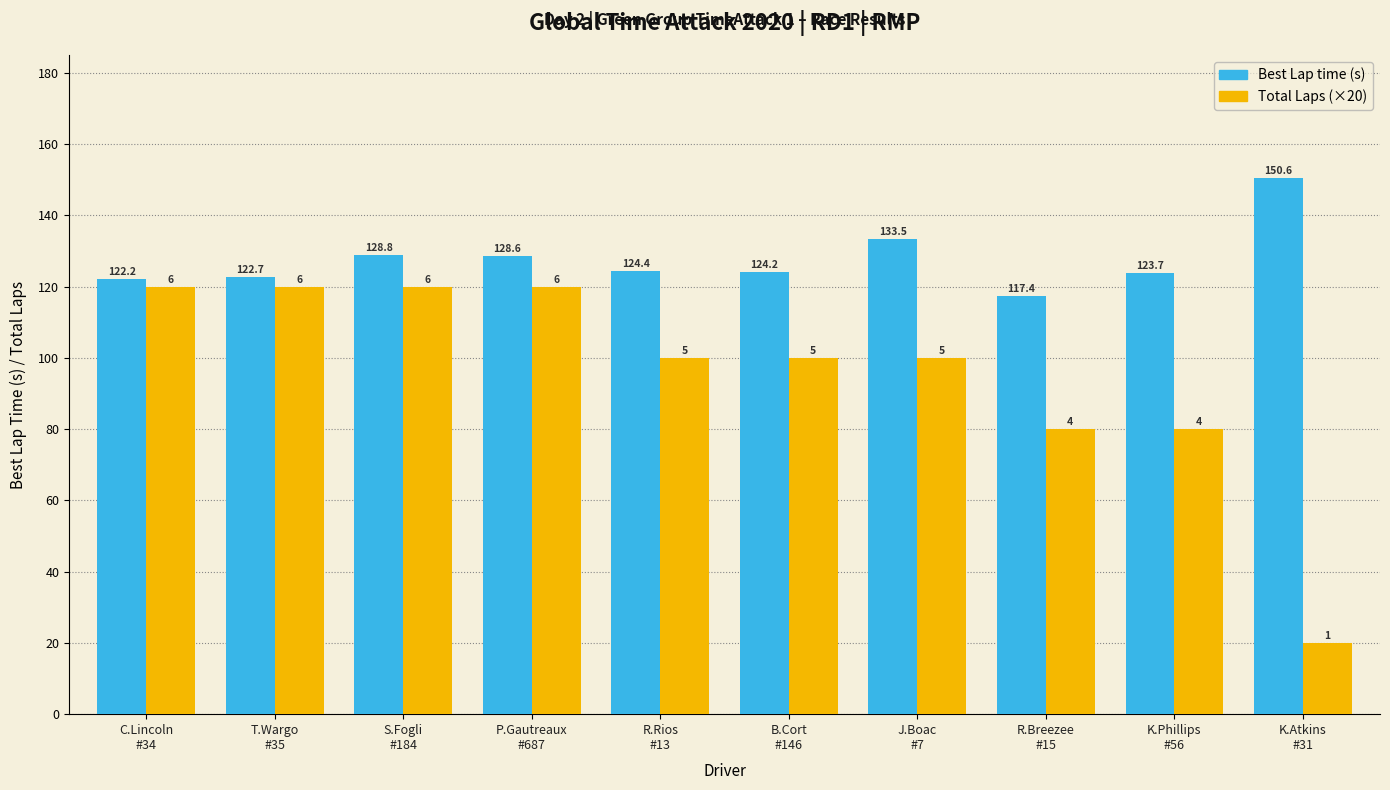

Where does the Best Lap time (s) series first go above 124?

S.Fogli
#184